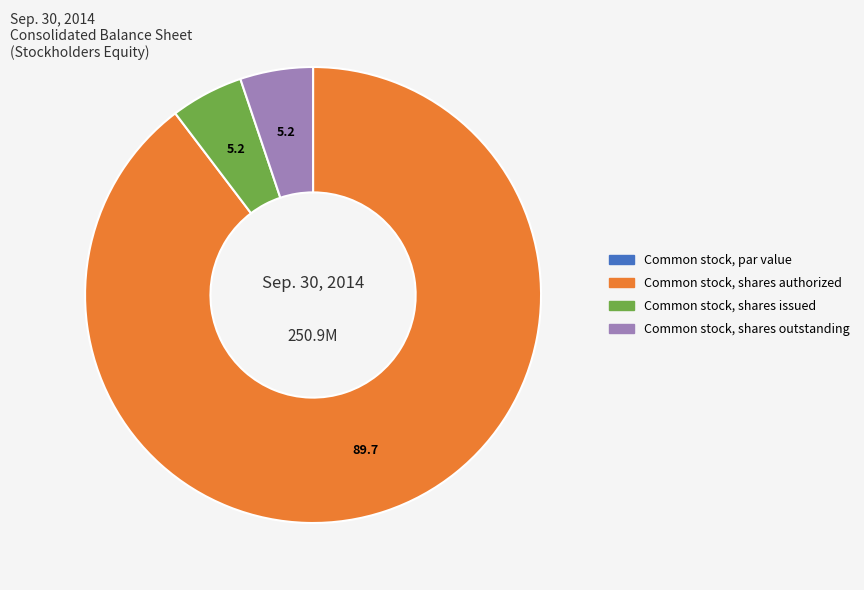

The Common stock, shares issued slice represents 1% of the pie. True or false?

False